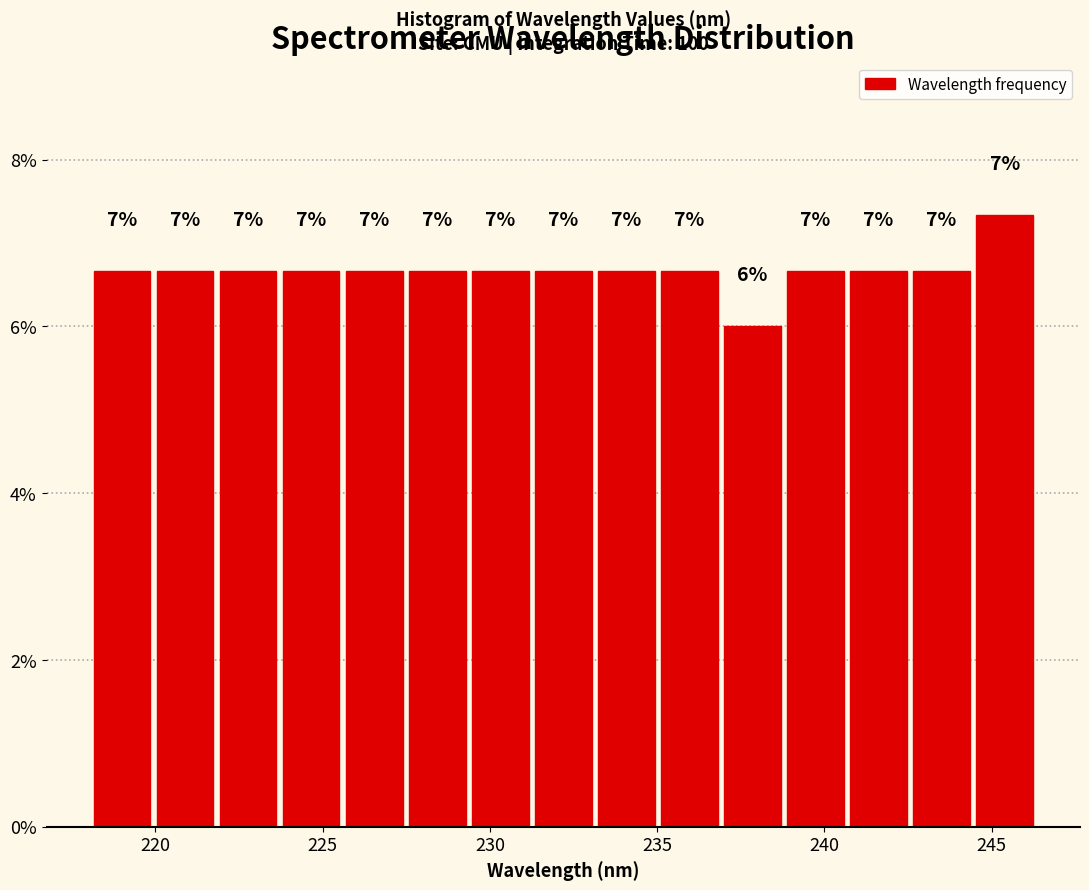

Around what value on the x-axis is the tallest bar? Give the approximate position of its centre, as read against the axis.

245.5